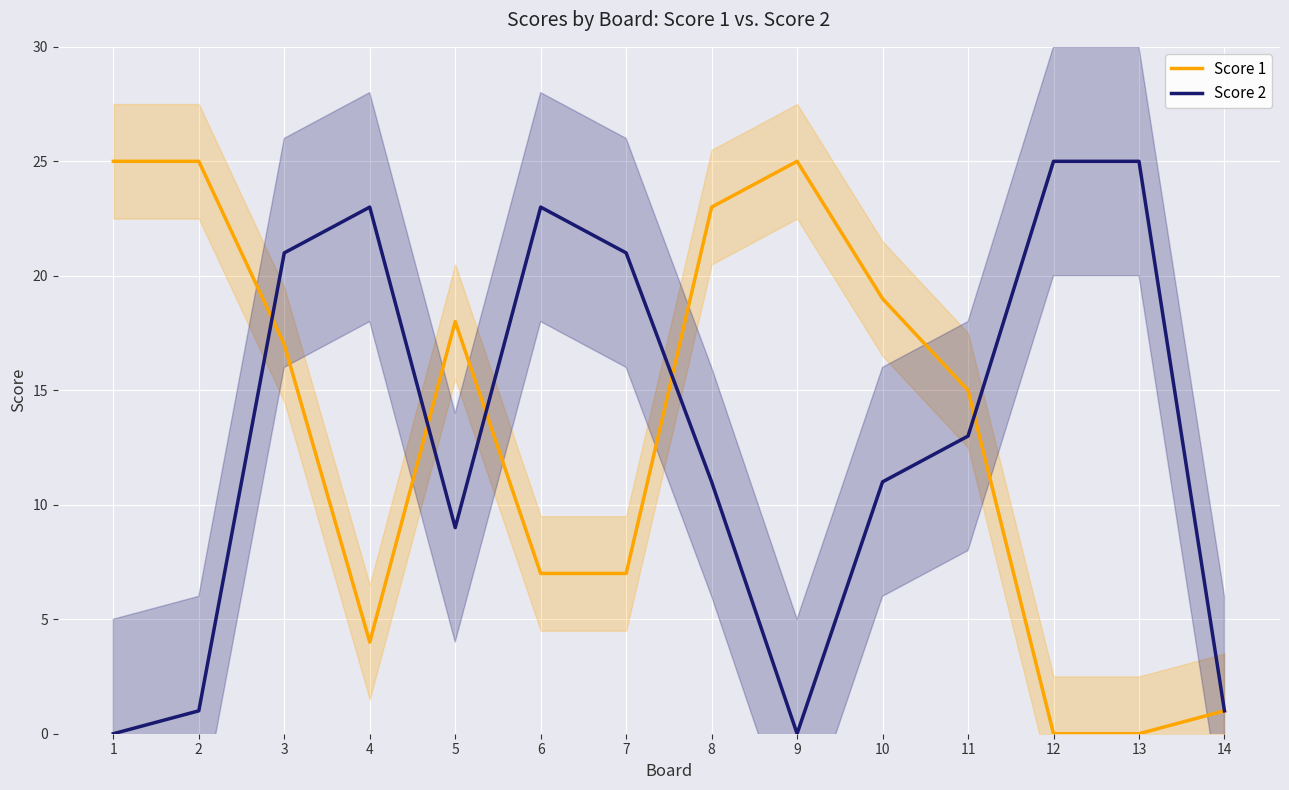

Reading right to left, list all the values displayed in this chart.

Score 1: 1	0	0	15	19	25	23	7	7	18	4	17	25	25
Score 2: 1	25	25	13	11	0	11	21	23	9	23	21	1	0